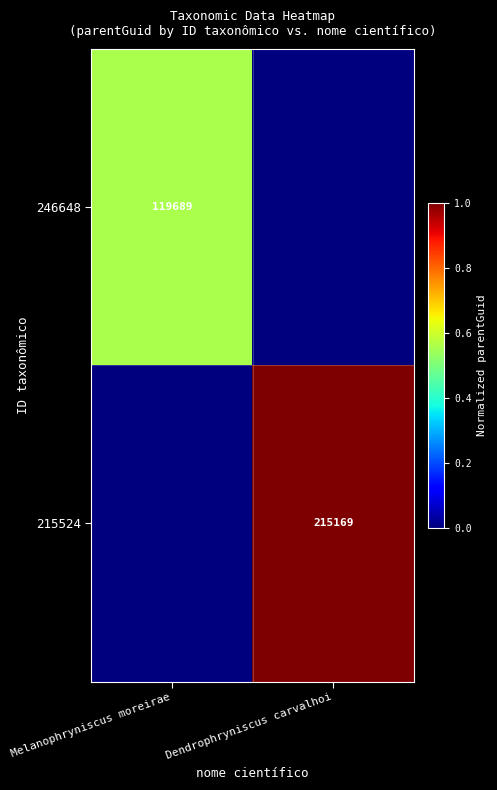

How many values in the 215524 series are below 1?

1